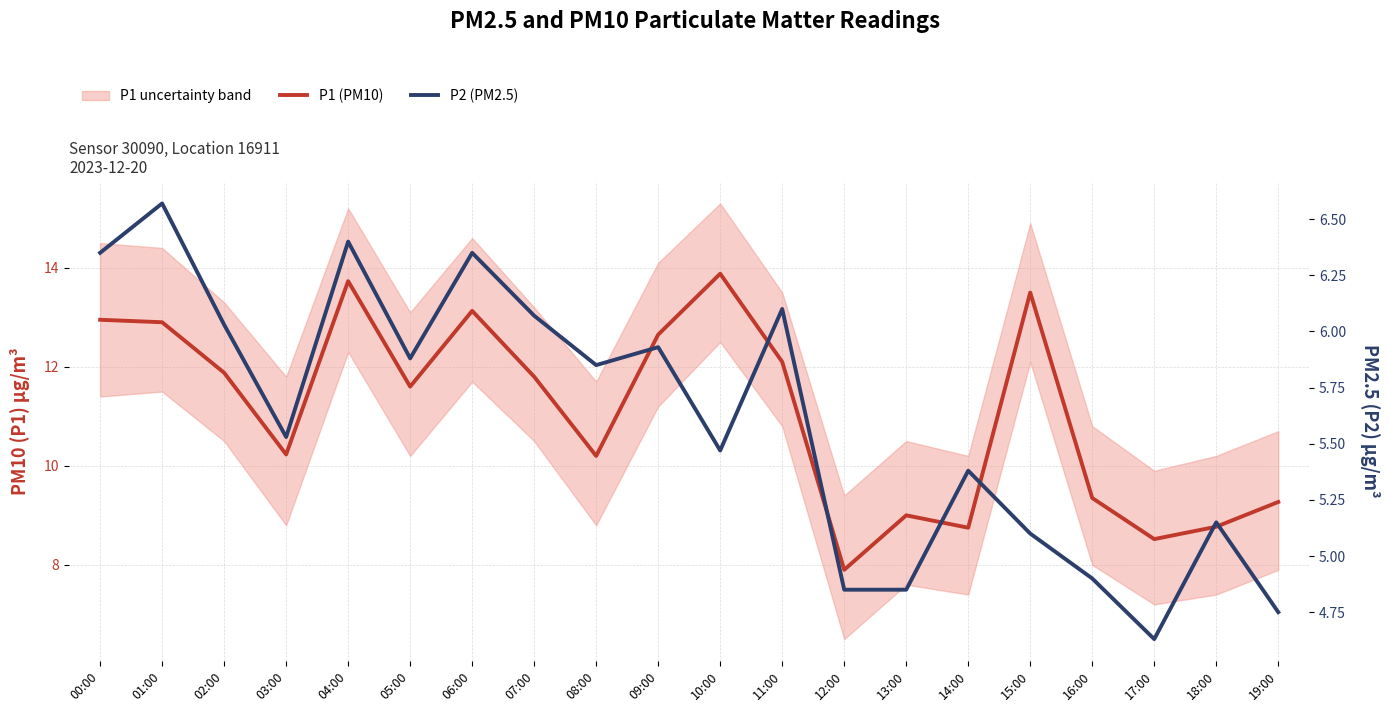

What is the total value across all series at 13:00?

13.8